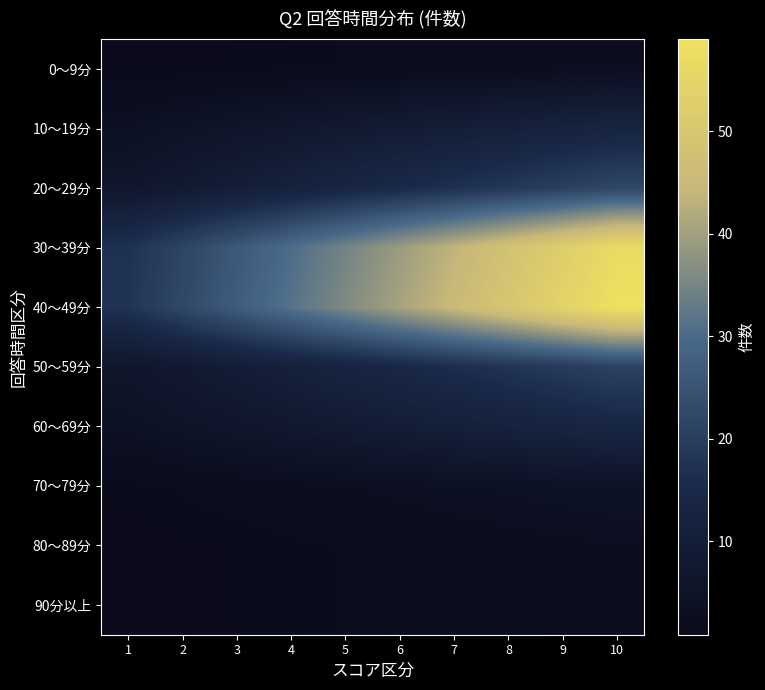

Which series has the largest range (max minus min)?

40～49分